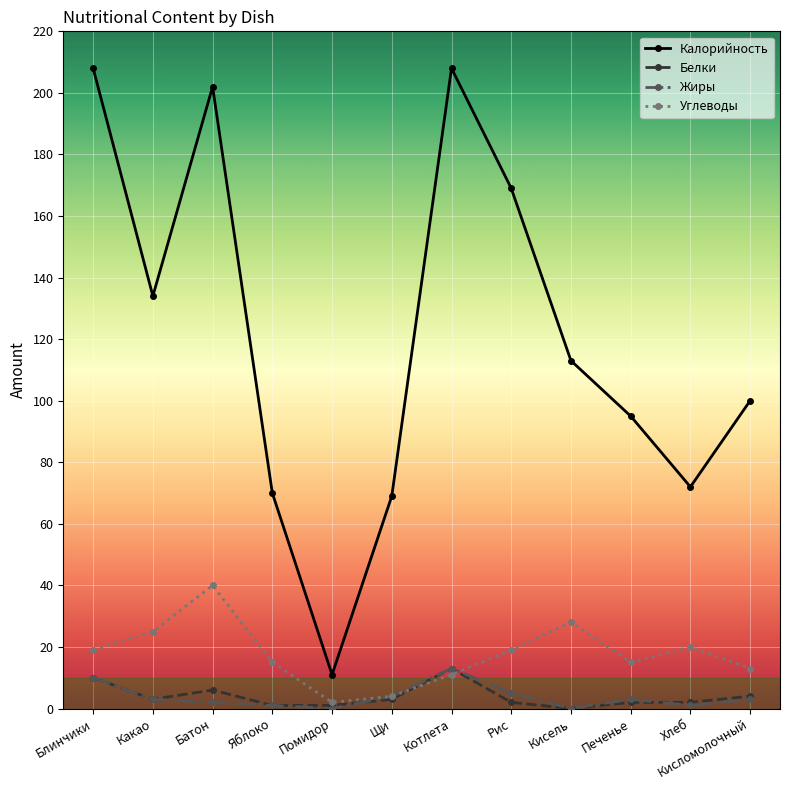

What are all the series names shown in the legend?

Калорийность, Белки, Жиры, Углеводы